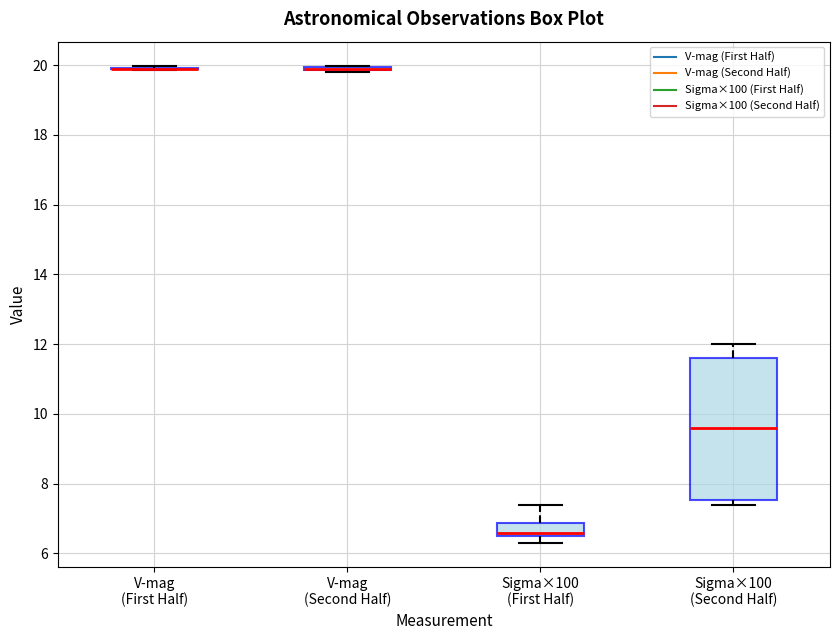

Which box is the tallest, from its lower edge to its upper edge?

Sigma×100 (Second Half)